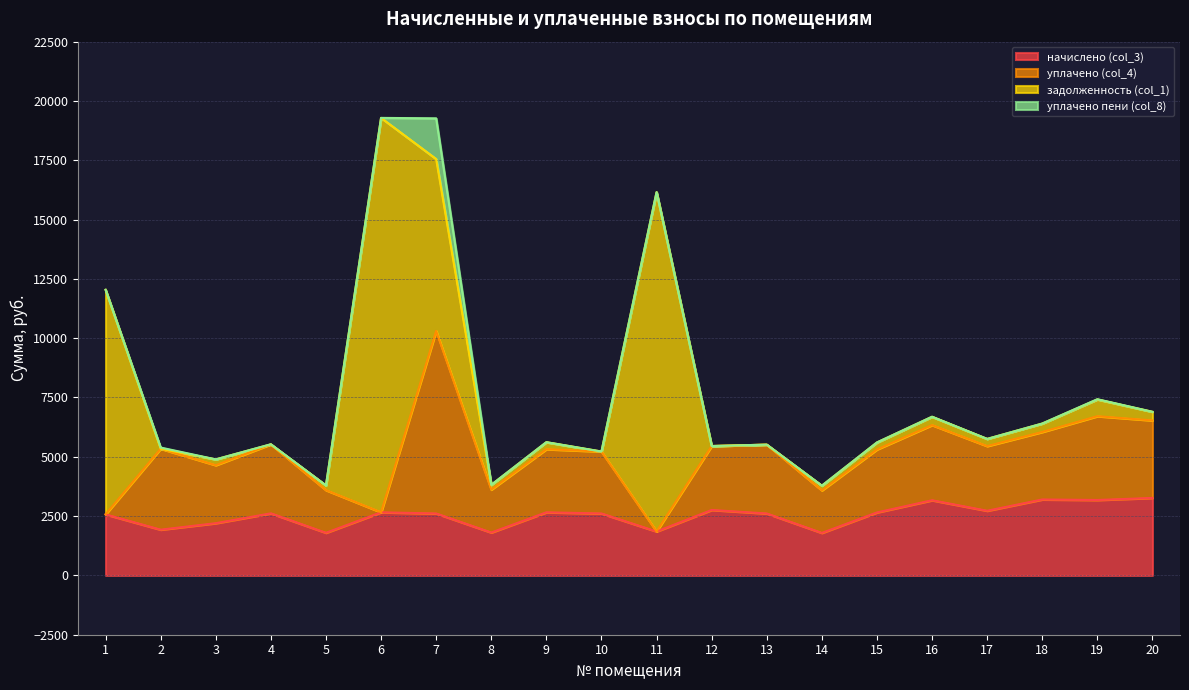

At how many categories does at least one series exceed 13800?

2